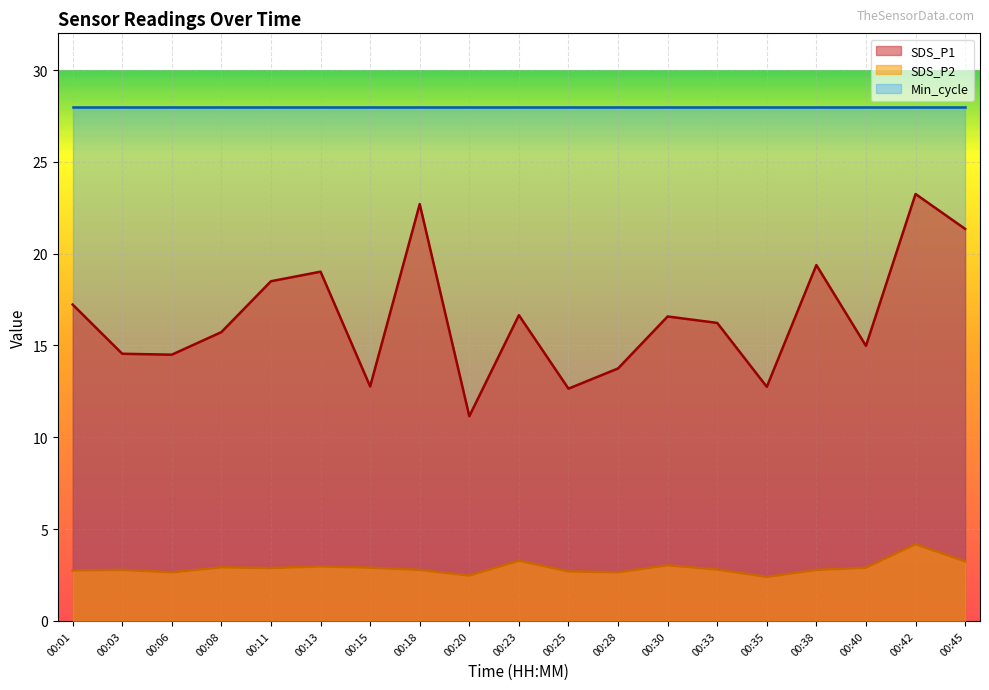

List the labels in order of SDS_P1 value, largest first.

00:42, 00:18, 00:45, 00:38, 00:13, 00:11, 00:01, 00:23, 00:30, 00:33, 00:08, 00:40, 00:03, 00:06, 00:28, 00:15, 00:35, 00:25, 00:20